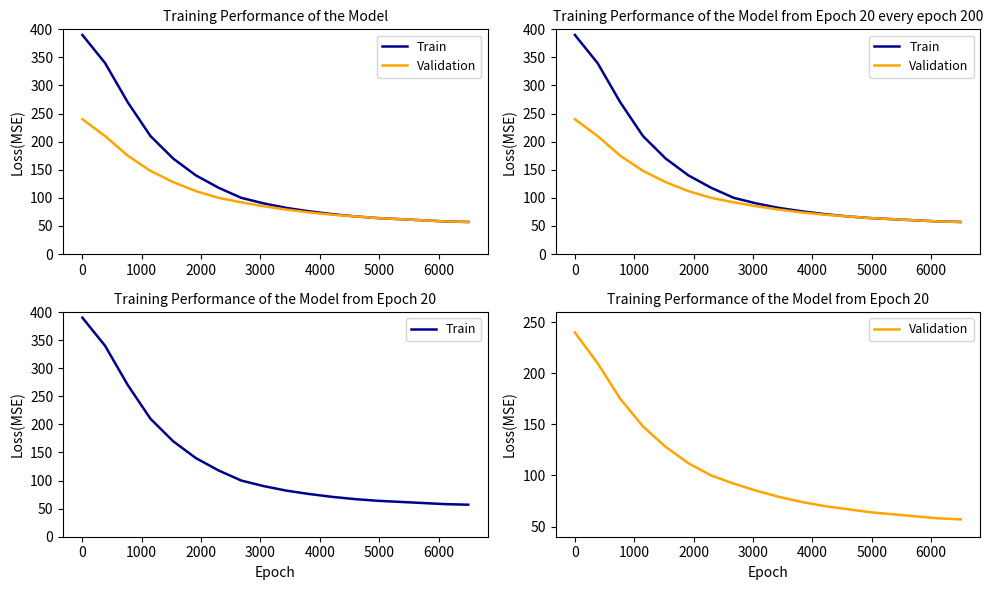

List the series in order of their overall mean, highest first.

Train, Validation